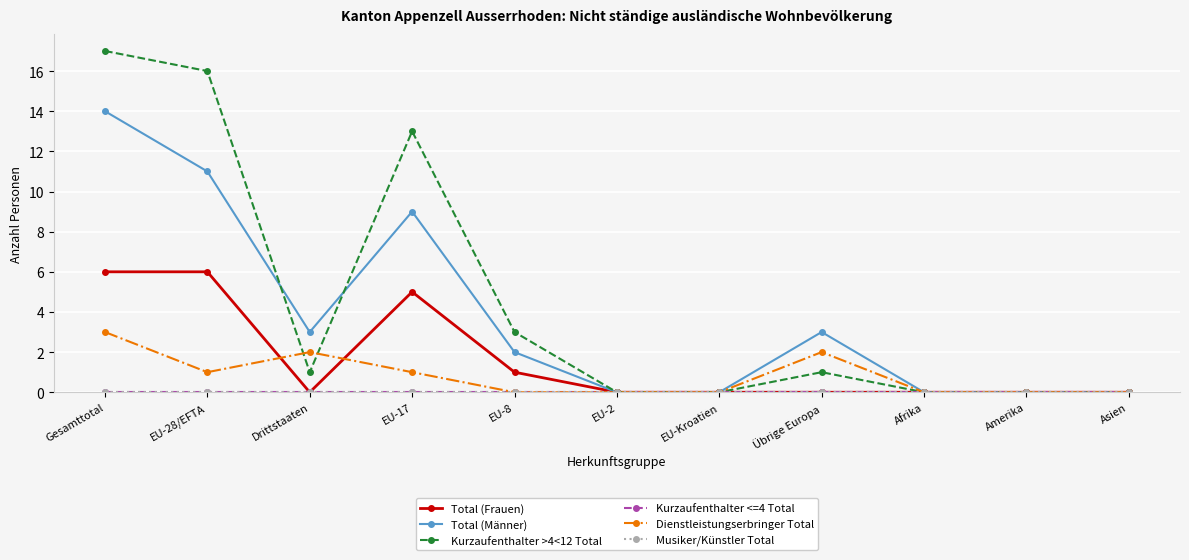

Is this an area chart (filled region under the line)?

No